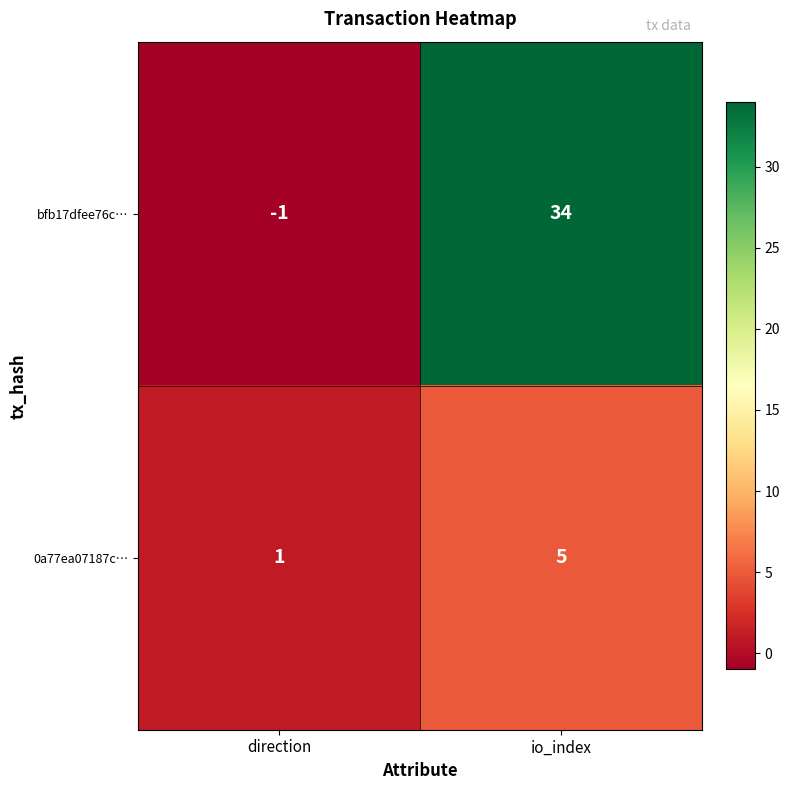

Which series has the largest range (max minus min)?

bfb17dfee76c…